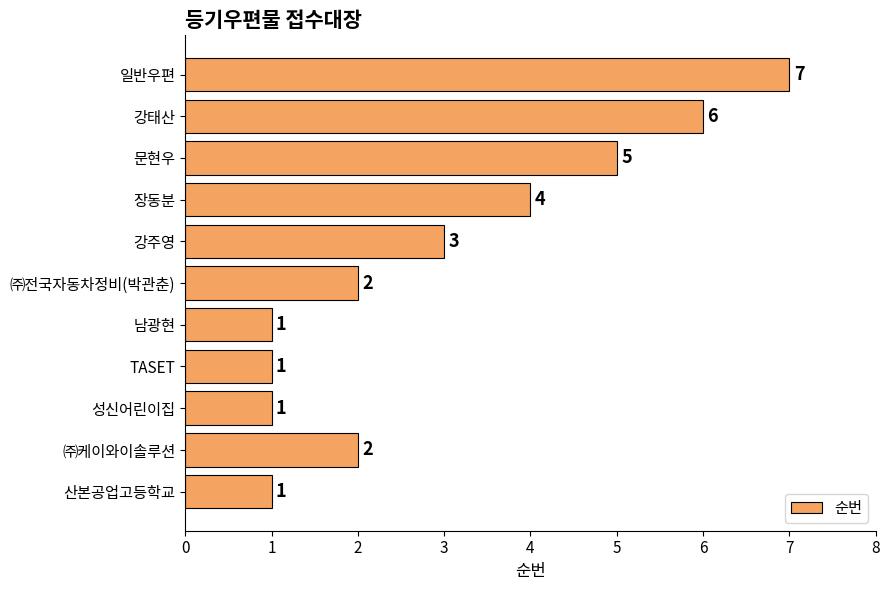

Reading bottom to top, what are all the values shown in this chart?

산본공업고등학교=1	㈜케이와이솔루션=2	성신어린이집=1	TASET=1	남광현=1	㈜전국자동차정비(박관춘)=2	강주영=3	장동분=4	문현우=5	강태산=6	일반우편=7